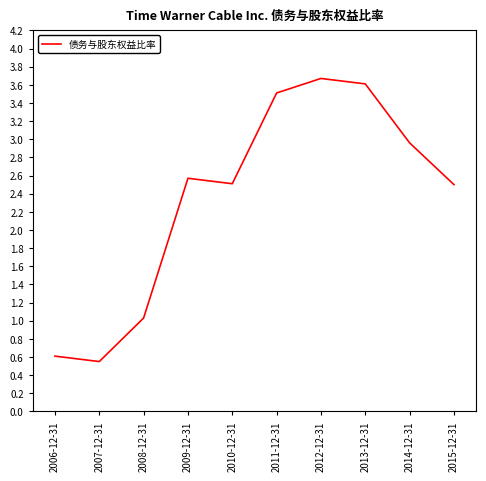

What is the greatest value displayed?

3.7